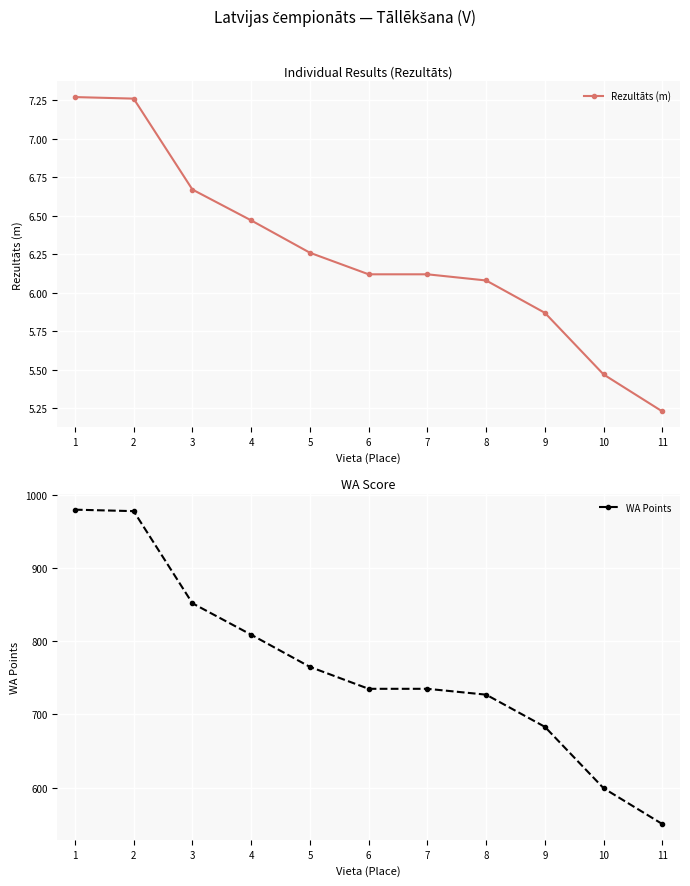

The value of WA Points at 10 is 225.3. True or false?

False